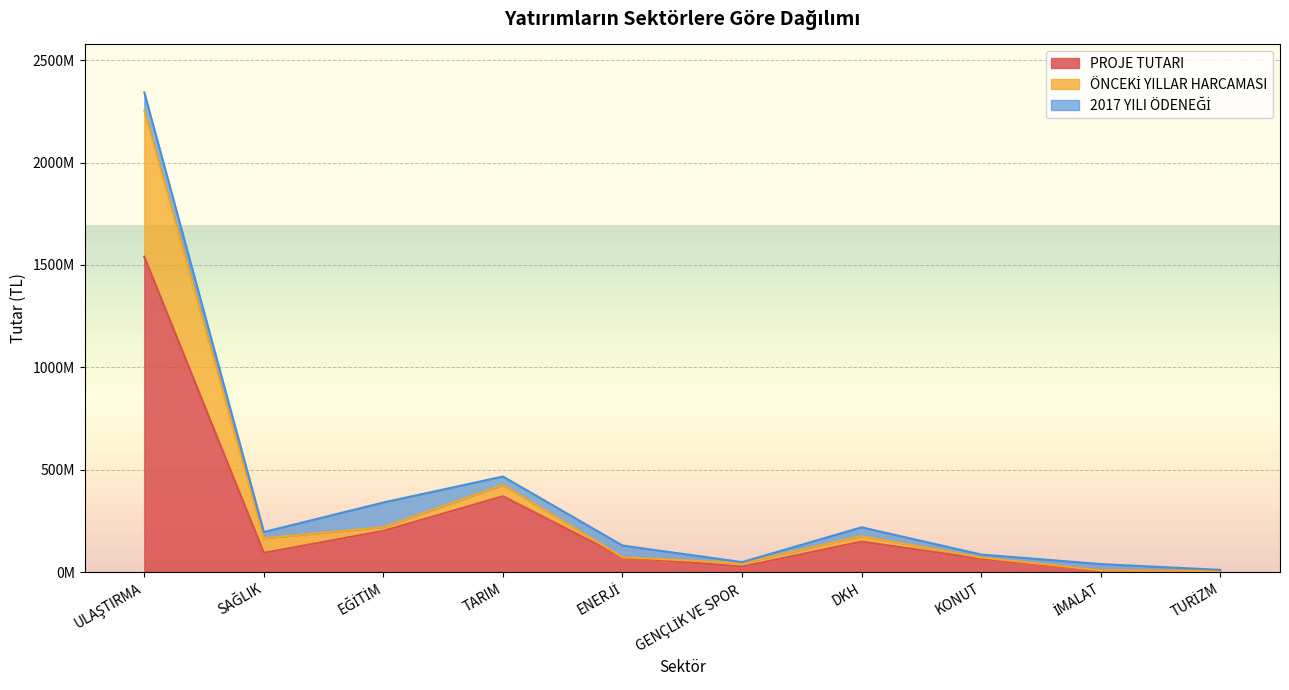

What is the total value across all series at ENERJİ?

144913590